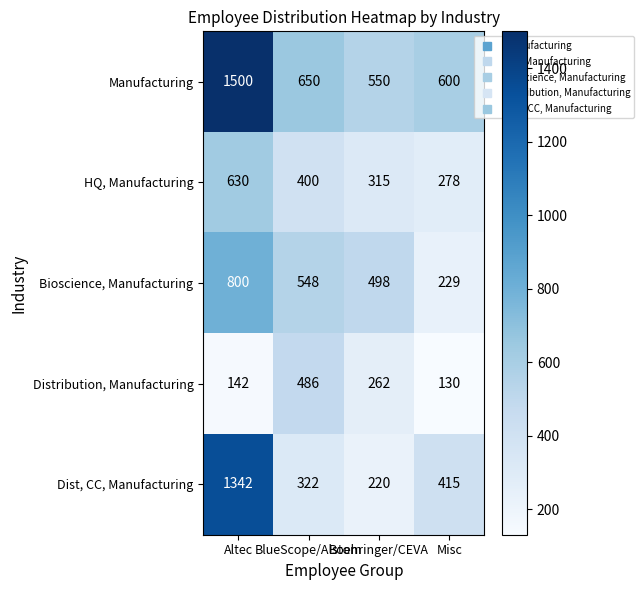

What is the lowest value of the Distribution, Manufacturing series?

130